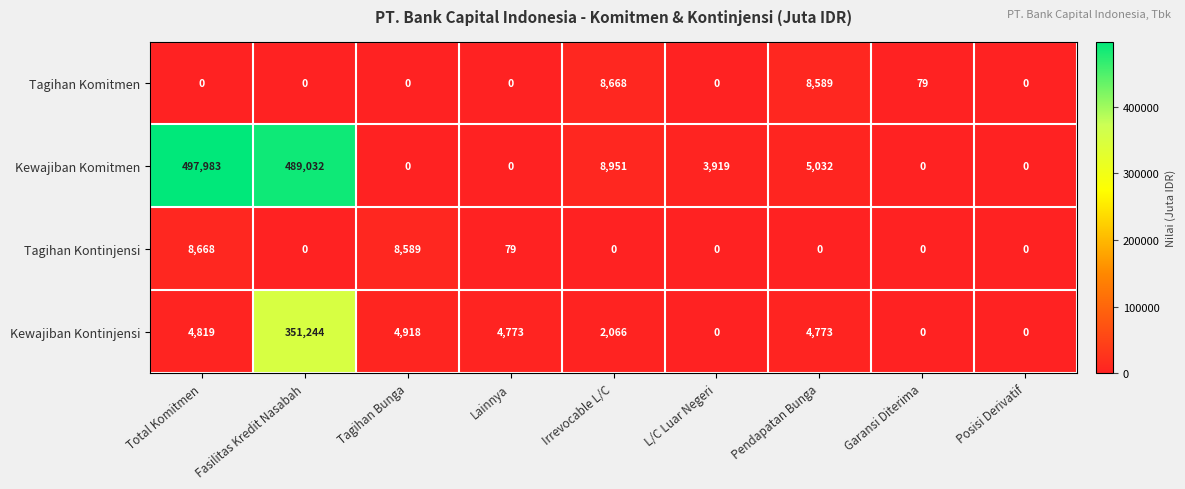

What is the average value of the Tagihan Komitmen series?

1926